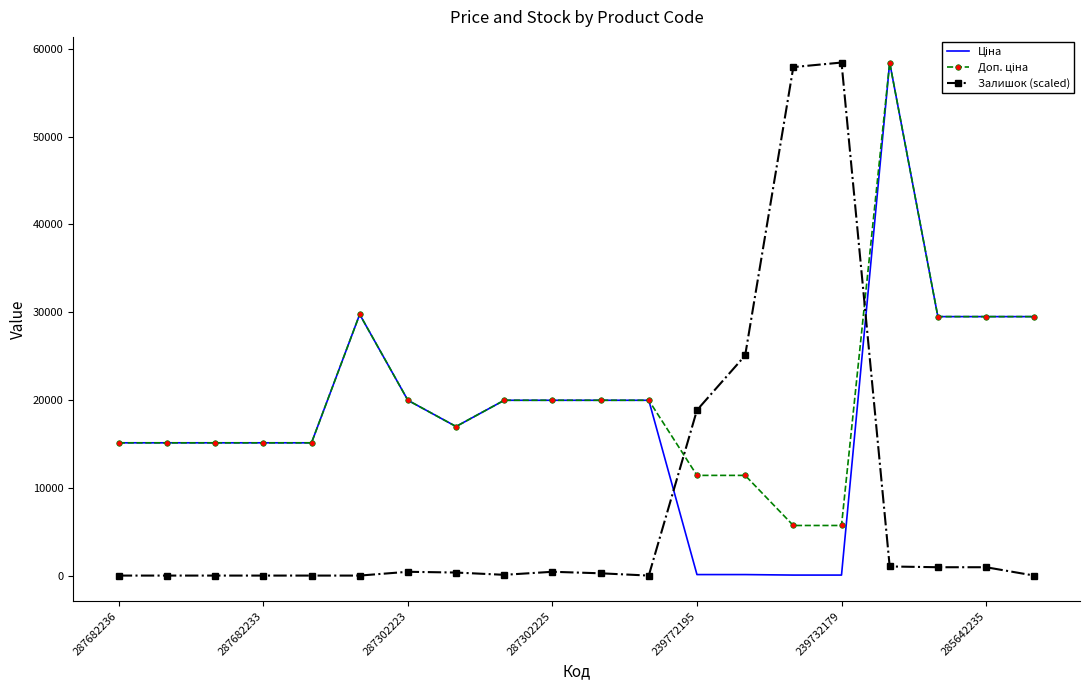

The value of Залишок (scaled) at 287682233 is -18043.8. True or false?

False